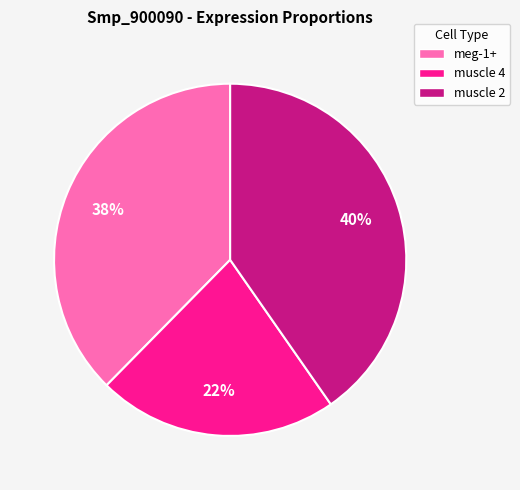

What is the largest slice in the pie chart?

muscle 2